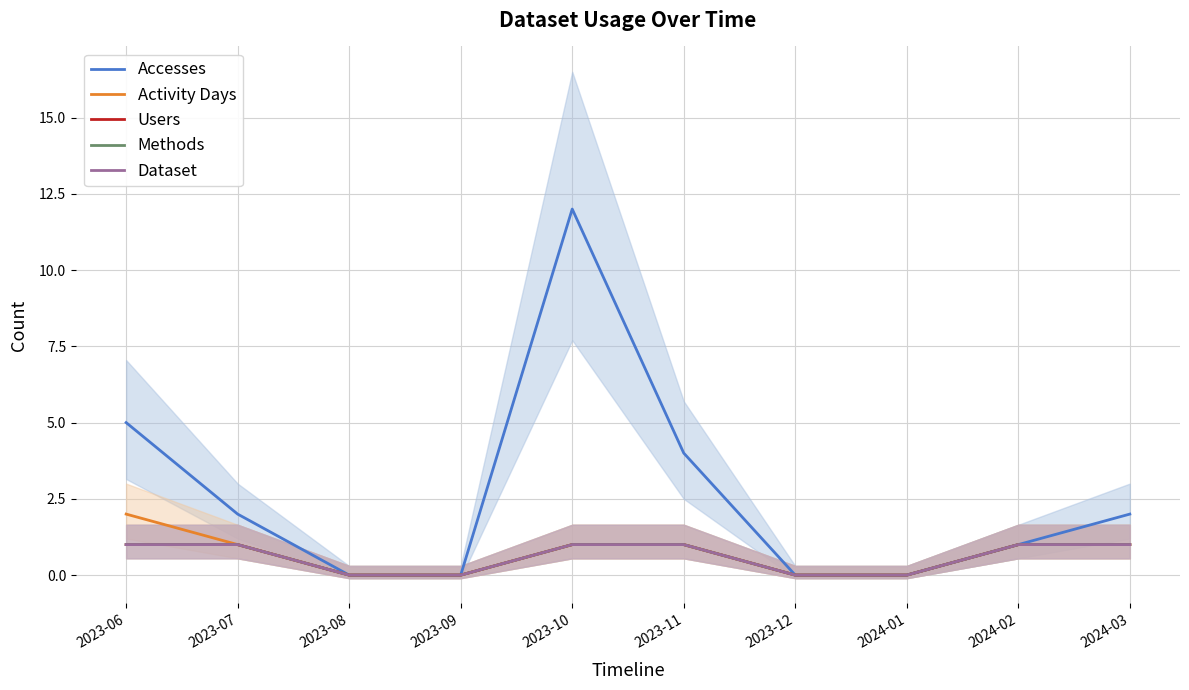

What is the difference between the maximum and second lowest values in the Activity Days series?

2